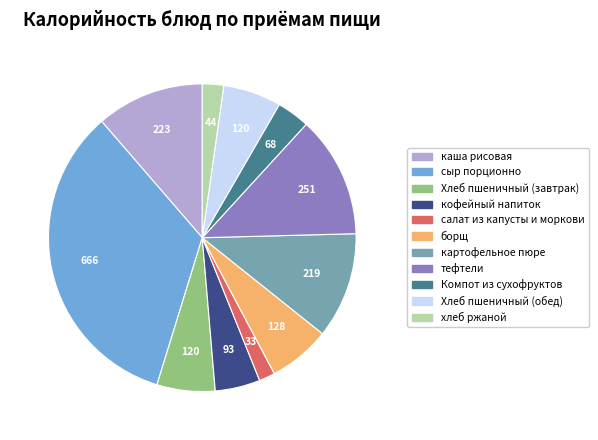

What is the ratio of the value at хлеб ржаной to the value at Хлеб пшеничный (обед)?

0.4